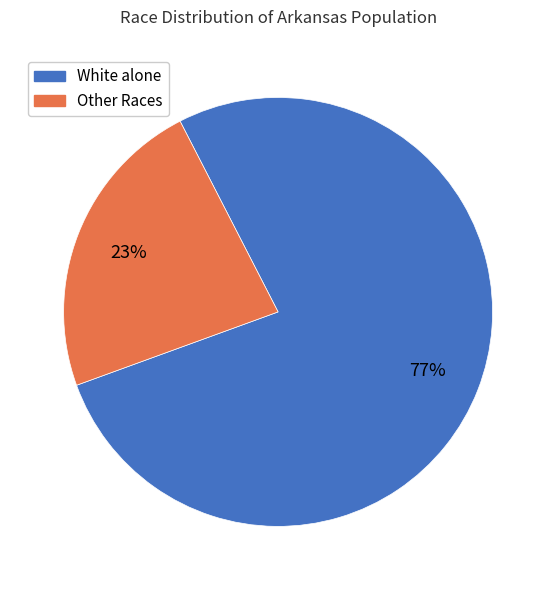

To the nearest percent, what is the difference between the largest and smallest slice percentages?

54%